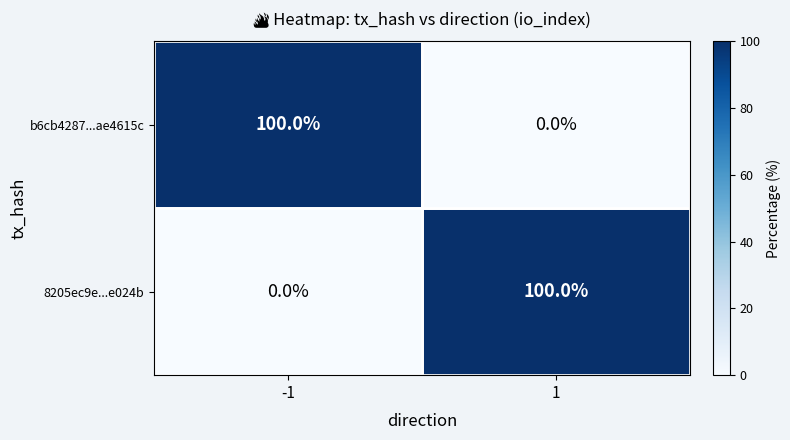

What is the difference between the b6cb4287...ae4615c values at 1 and -1?

100